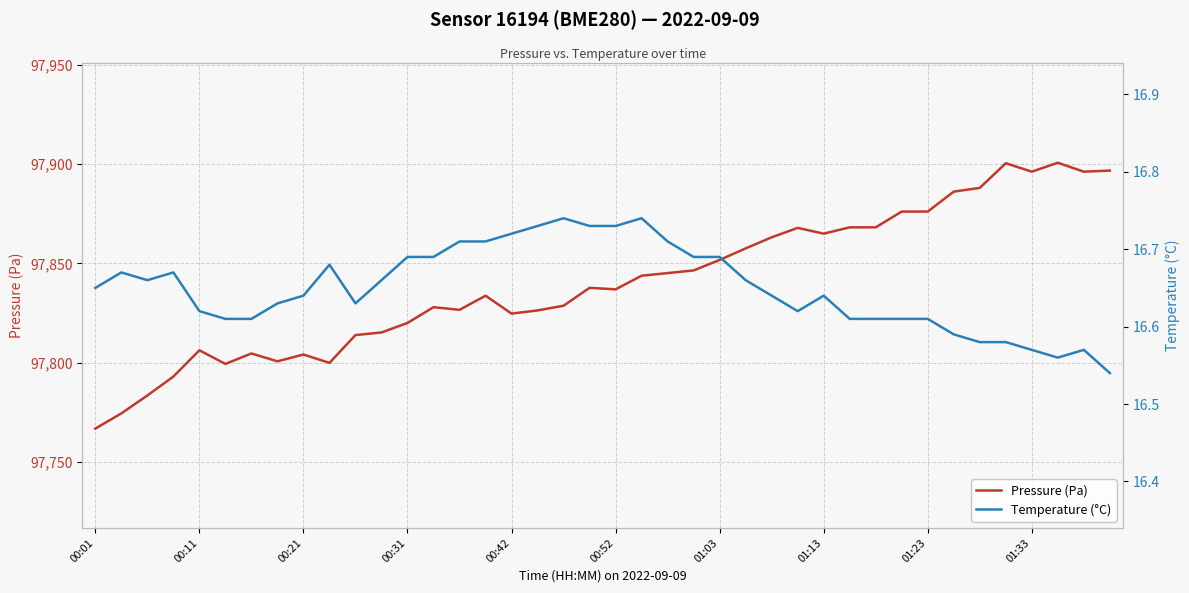

What is the lowest value of the Pressure (Pa) series?

97766.9